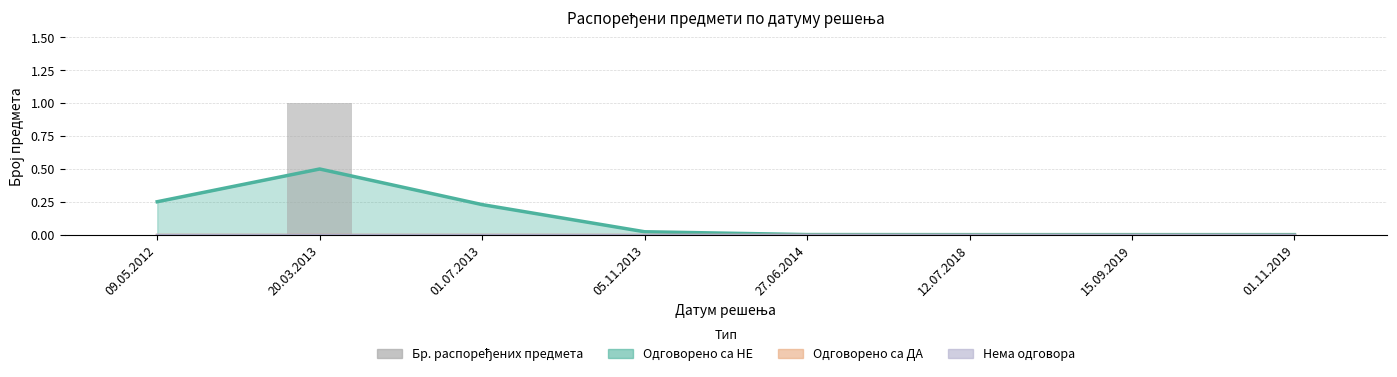

How many positive values are there?

1